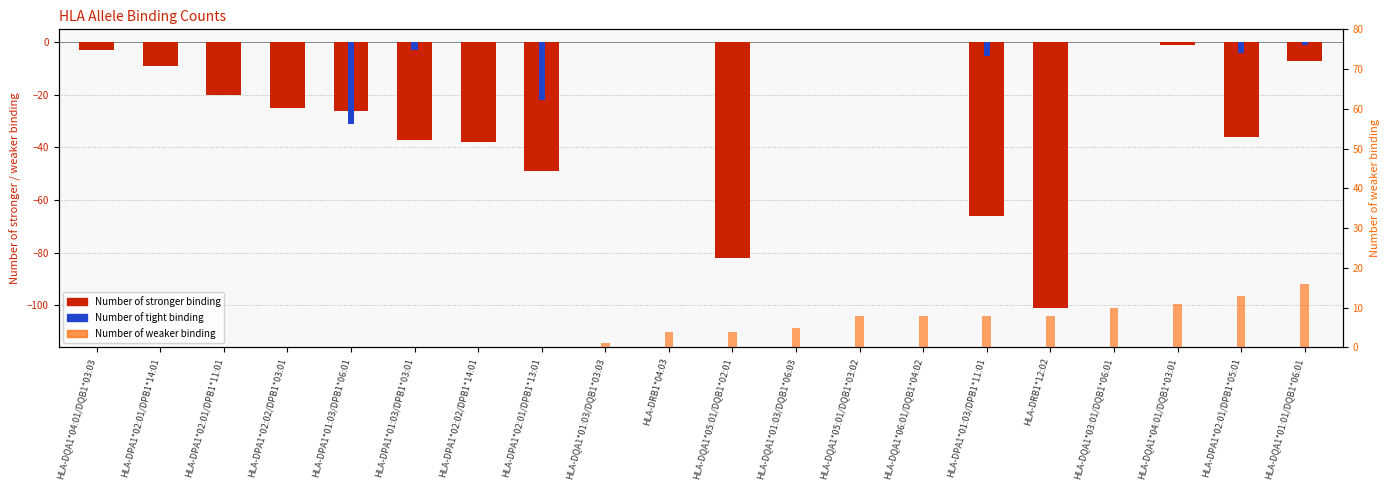

At which label is Number of tight binding closest to -15?

HLA-DPA1*02:01/DPB1*13:01